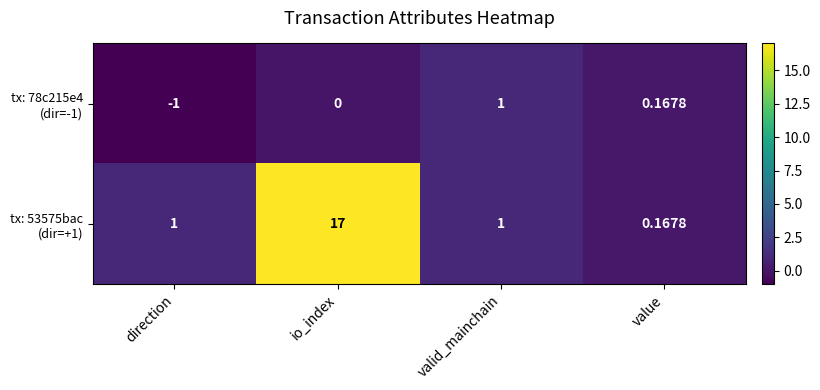

At how many categories does at least one series exceed 13?

1